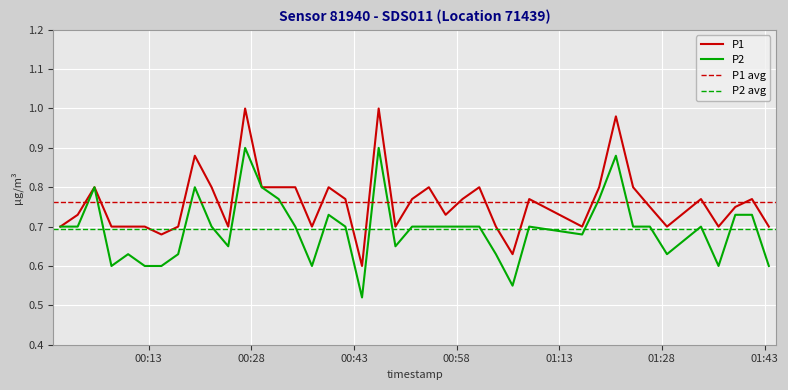

In P1, how many points are lower than both neighbors (excluding endpoints)?

10